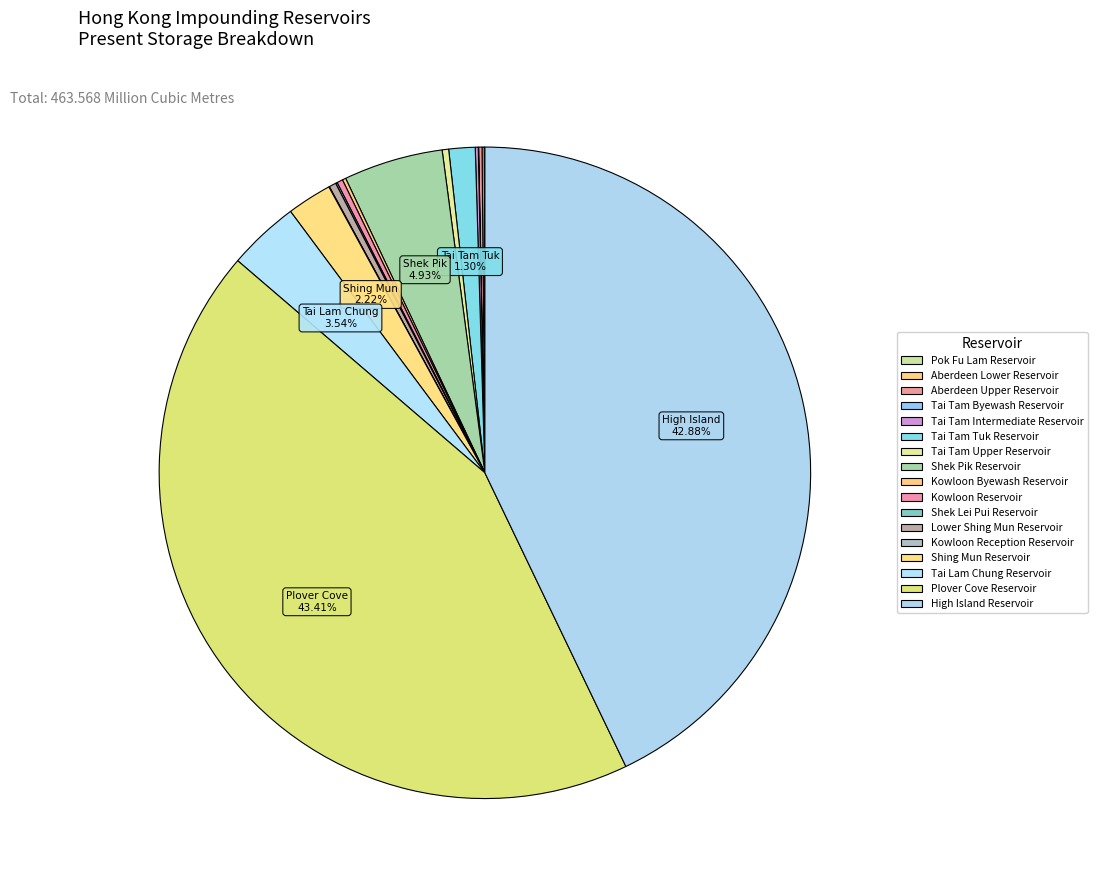

How many slices are in this pie chart?

17